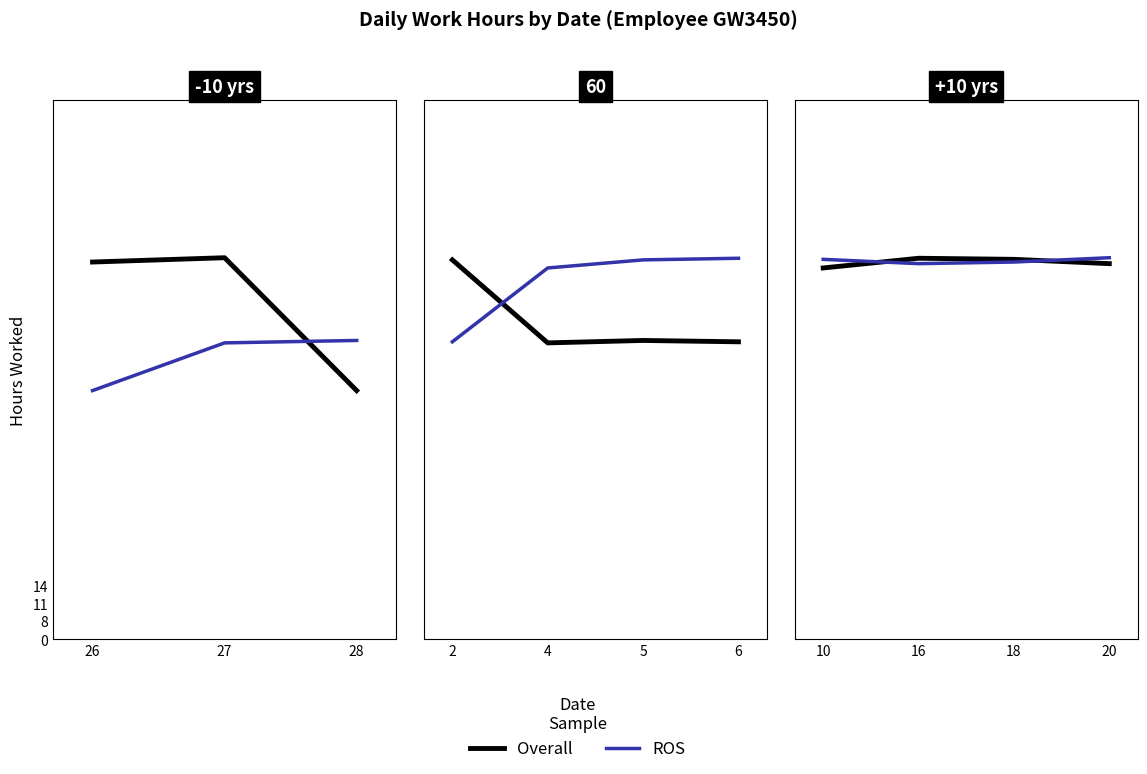

Which series has the widest spread of values?

Overall